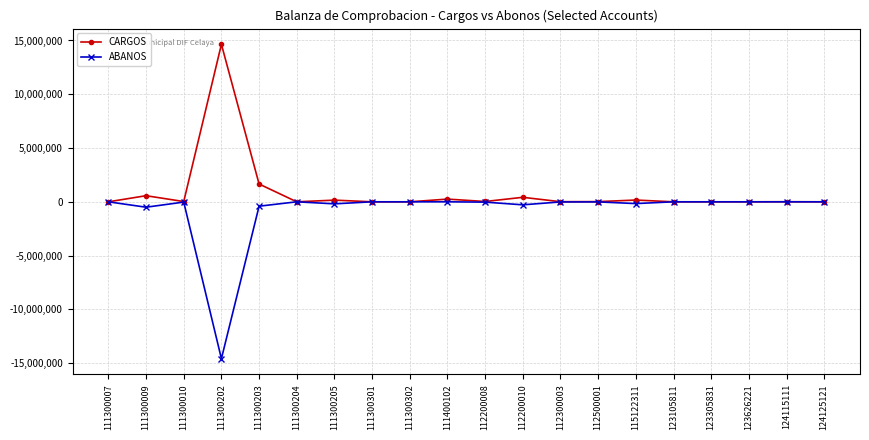

The value of CARGOS at 111300202 is 14643958.9. True or false?

True